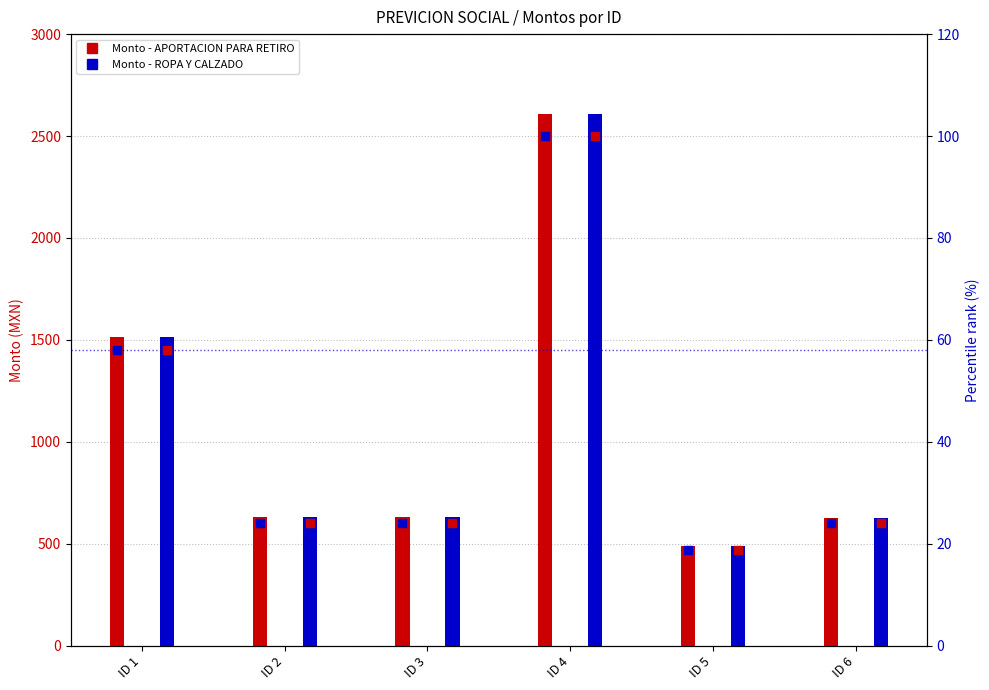

Which series has the largest total across all categories?

APORTACION PARA RETIRO